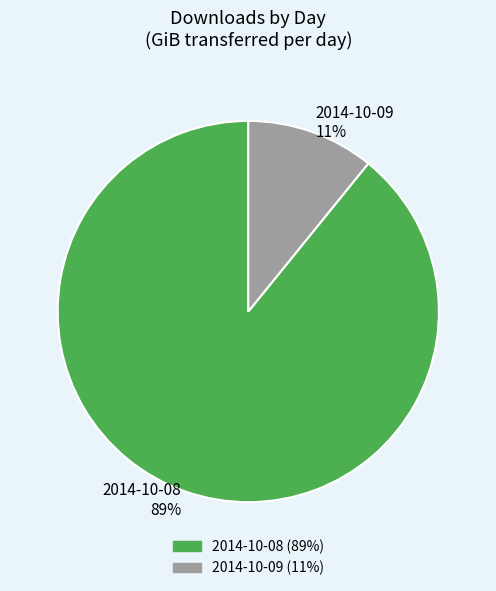

How many segments does this pie chart have?

2